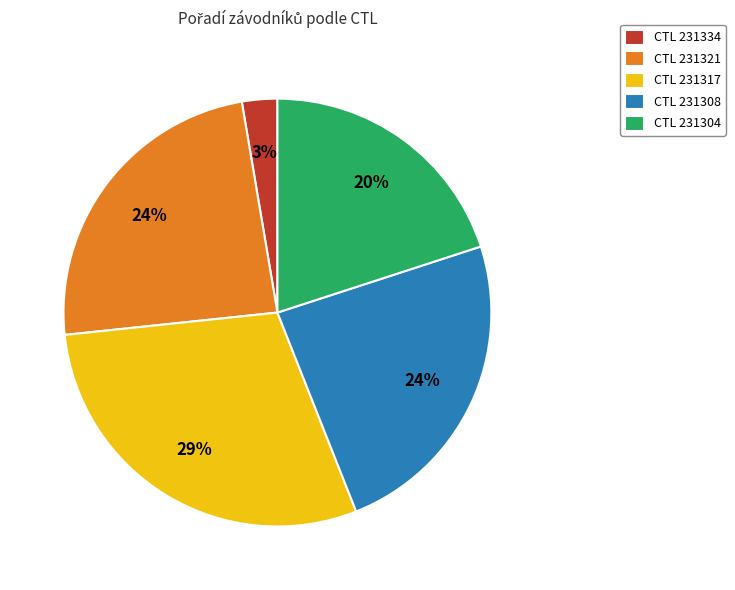

What is the smallest slice in the pie chart?

CTL 231334